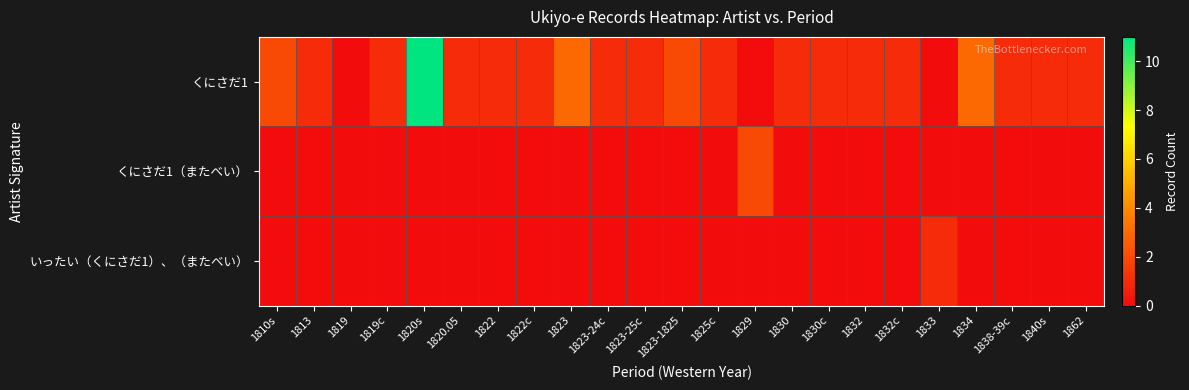

Reading left to right, what are all the values shown in this chart?

くにさだ1: 1810s=2	1813=1	1819=0	1819c=1	1820s=11	1820.05=1	1822=1	1822c=1	1823=3	1823-24c=1	1823-25c=1	1823-1825=2	1825c=1	1829=0	1830=1	1830c=1	1832=1	1832c=1	1833=0	1834=3	1838-39c=1	1840s=1	1862=1
くにさだ1（またべい）: 1810s=0	1813=0	1819=0	1819c=0	1820s=0	1820.05=0	1822=0	1822c=0	1823=0	1823-24c=0	1823-25c=0	1823-1825=0	1825c=0	1829=2	1830=0	1830c=0	1832=0	1832c=0	1833=0	1834=0	1838-39c=0	1840s=0	1862=0
いったい（くにさだ1）、（またべい）: 1810s=0	1813=0	1819=0	1819c=0	1820s=0	1820.05=0	1822=0	1822c=0	1823=0	1823-24c=0	1823-25c=0	1823-1825=0	1825c=0	1829=0	1830=0	1830c=0	1832=0	1832c=0	1833=1	1834=0	1838-39c=0	1840s=0	1862=0